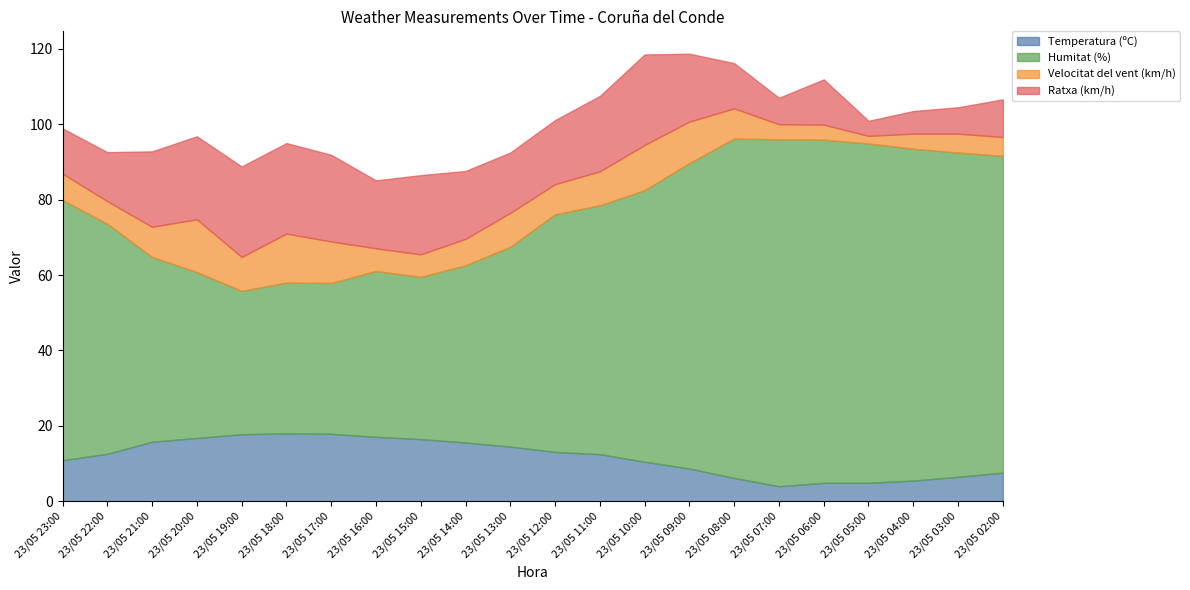

Reading left to right, list all the values displayed in this chart.

Temperatura (ºC): 23/05 23:00=10.9	23/05 22:00=12.6	23/05 21:00=15.8	23/05 20:00=16.8	23/05 19:00=17.8	23/05 18:00=18.0	23/05 17:00=17.9	23/05 16:00=17.1	23/05 15:00=16.5	23/05 14:00=15.6	23/05 13:00=14.5	23/05 12:00=13.1	23/05 11:00=12.5	23/05 10:00=10.5	23/05 09:00=8.7	23/05 08:00=6.2	23/05 07:00=4.0	23/05 06:00=4.9	23/05 05:00=4.9	23/05 04:00=5.5	23/05 03:00=6.5	23/05 02:00=7.6
Humitat (%): 23/05 23:00=69.0	23/05 22:00=61.0	23/05 21:00=49.0	23/05 20:00=44.0	23/05 19:00=38.0	23/05 18:00=40.0	23/05 17:00=40.0	23/05 16:00=44.0	23/05 15:00=43.0	23/05 14:00=47.0	23/05 13:00=53.0	23/05 12:00=63.0	23/05 11:00=66.0	23/05 10:00=72.0	23/05 09:00=81.0	23/05 08:00=90.0	23/05 07:00=92.0	23/05 06:00=91.0	23/05 05:00=90.0	23/05 04:00=88.0	23/05 03:00=86.0	23/05 02:00=84.0
Velocitat del vent (km/h): 23/05 23:00=7.0	23/05 22:00=6.0	23/05 21:00=8.0	23/05 20:00=14.0	23/05 19:00=9.0	23/05 18:00=13.0	23/05 17:00=11.0	23/05 16:00=6.0	23/05 15:00=6.0	23/05 14:00=7.0	23/05 13:00=9.0	23/05 12:00=8.0	23/05 11:00=9.0	23/05 10:00=12.0	23/05 09:00=11.0	23/05 08:00=8.0	23/05 07:00=4.0	23/05 06:00=4.0	23/05 05:00=2.0	23/05 04:00=4.0	23/05 03:00=5.0	23/05 02:00=5.0
Ratxa (km/h): 23/05 23:00=12.0	23/05 22:00=13.0	23/05 21:00=20.0	23/05 20:00=22.0	23/05 19:00=24.0	23/05 18:00=24.0	23/05 17:00=23.0	23/05 16:00=18.0	23/05 15:00=21.0	23/05 14:00=18.0	23/05 13:00=16.0	23/05 12:00=17.0	23/05 11:00=20.0	23/05 10:00=24.0	23/05 09:00=18.0	23/05 08:00=12.0	23/05 07:00=7.0	23/05 06:00=12.0	23/05 05:00=4.0	23/05 04:00=6.0	23/05 03:00=7.0	23/05 02:00=10.0